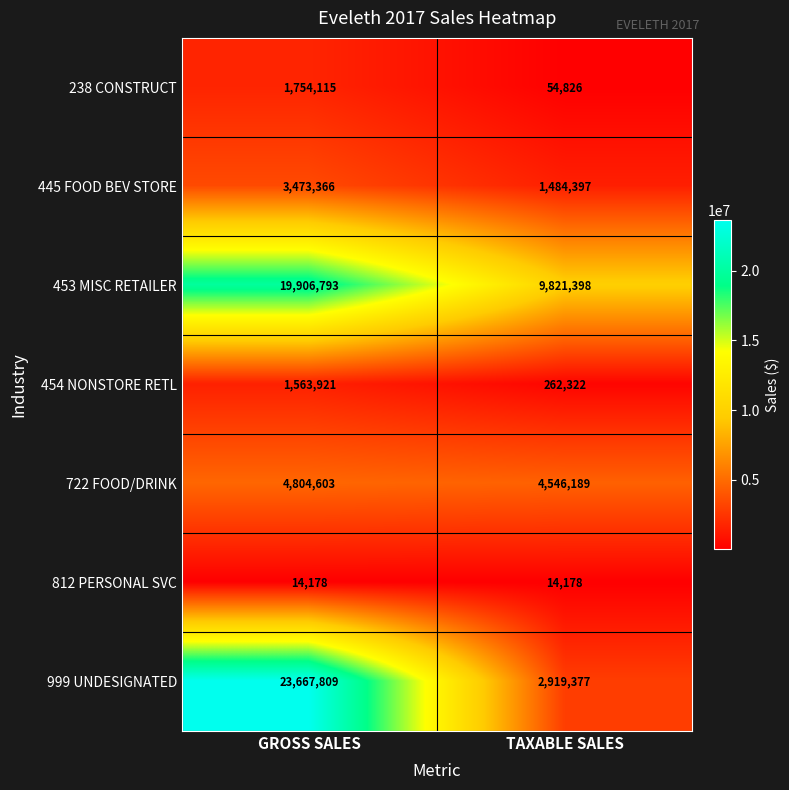

What is the lowest value of the 999 UNDESIGNATED series?

2919377